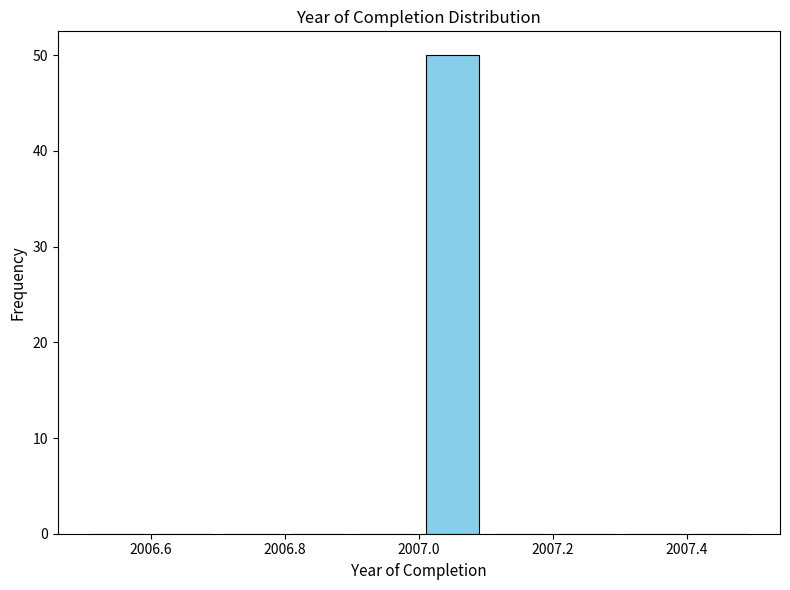

Reading left to right, transcribe this chart: for each bar, give the range it covers on the x-axis and its height. The values are not printed on the chart, so give them approximately, as read against the axis.

2006.5 to 2006.6: 0
2006.6 to 2006.7: 0
2006.7 to 2006.8: 0
2006.8 to 2006.9: 0
2006.9 to 2007.0: 0
2007.0 to 2007.1: 50
2007.1 to 2007.2: 0
2007.2 to 2007.3: 0
2007.3 to 2007.4: 0
2007.4 to 2007.5: 0